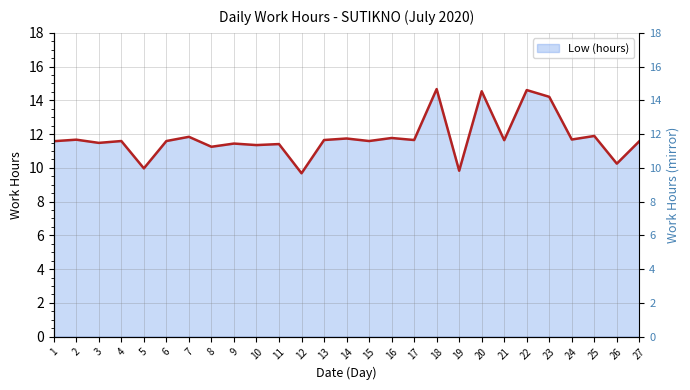

The value at 26 is 10.2. True or false?

True